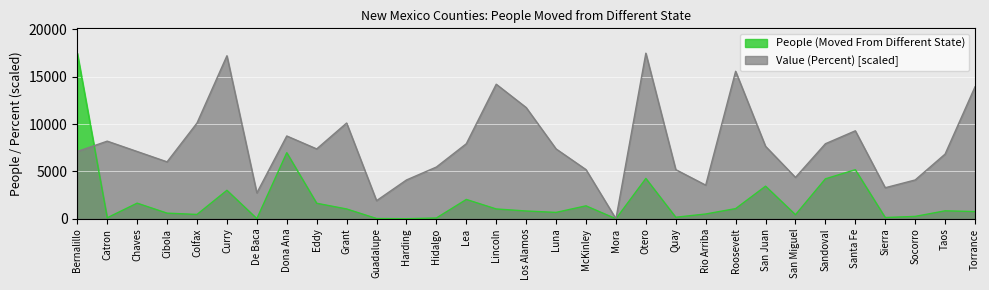

True or false: People (Moved From Different State) has a value of 1641.0 at Eddy.

True